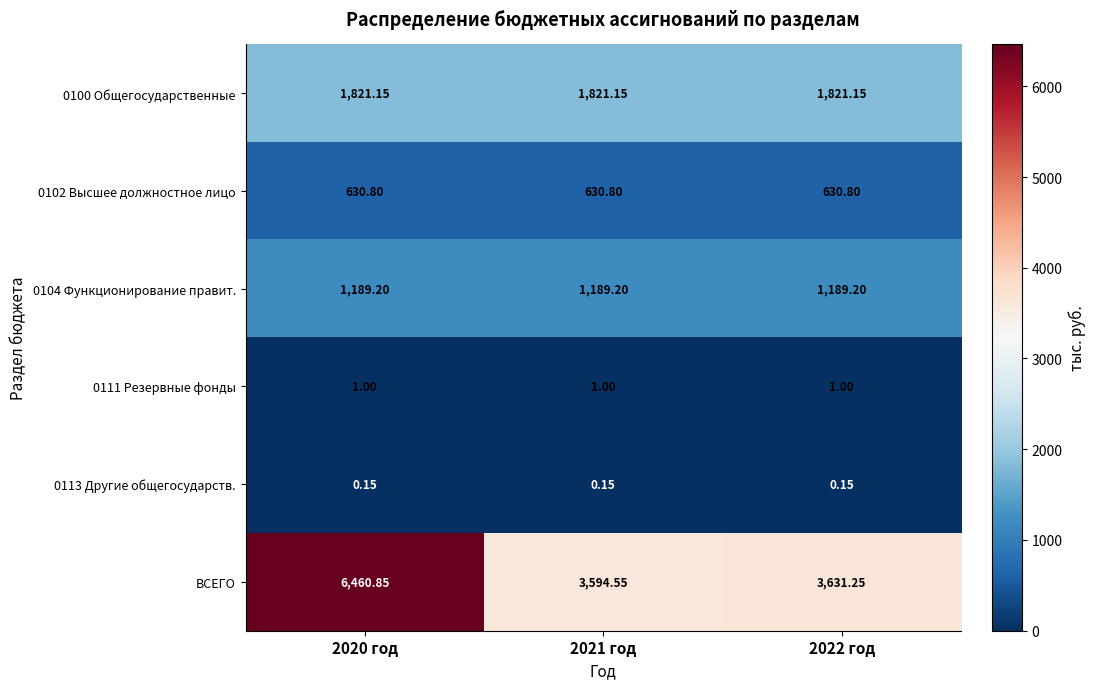

Which series has the largest range (max minus min)?

ВСЕГО